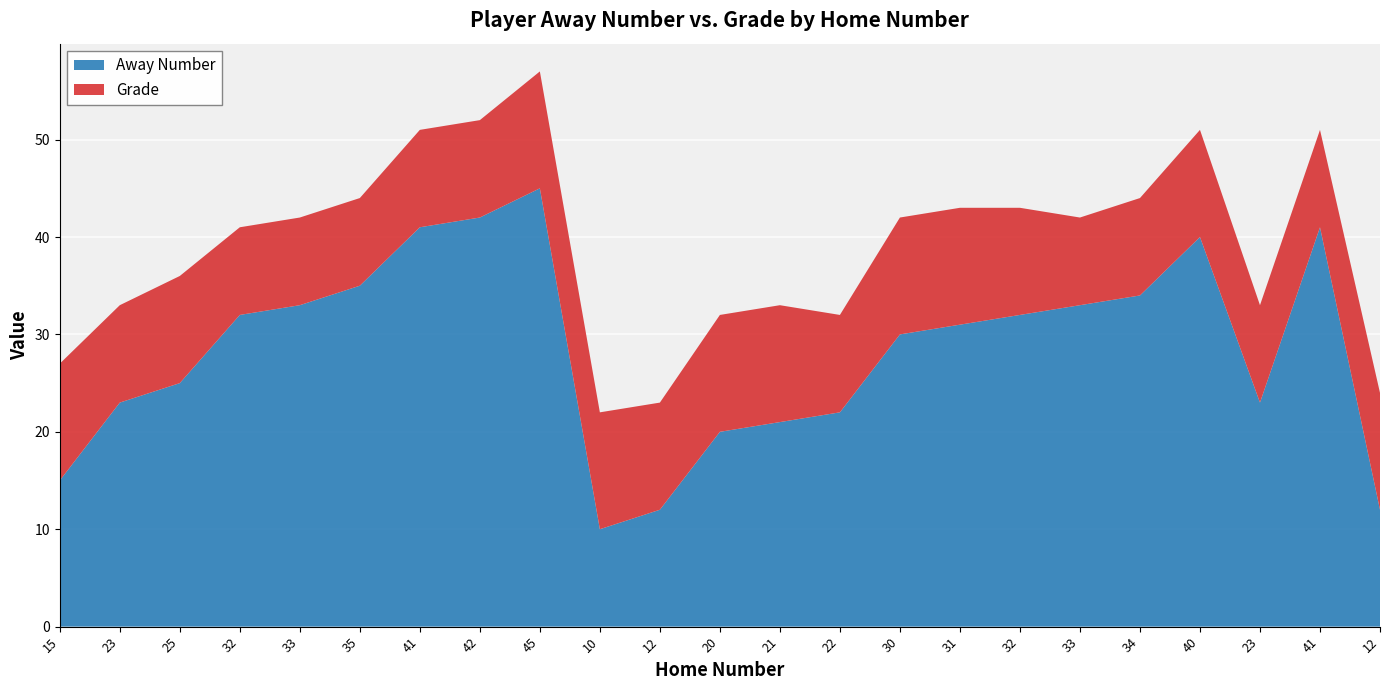

Reading left to right, what are all the values shown in this chart?

Away Number: 15	23	25	32	33	35	41	42	45	10	12	20	21	22	30	31	32	33	34	40	23	41	12
Grade: 12	10	11	9	9	9	10	10	12	12	11	12	12	10	12	12	11	9	10	11	10	10	12